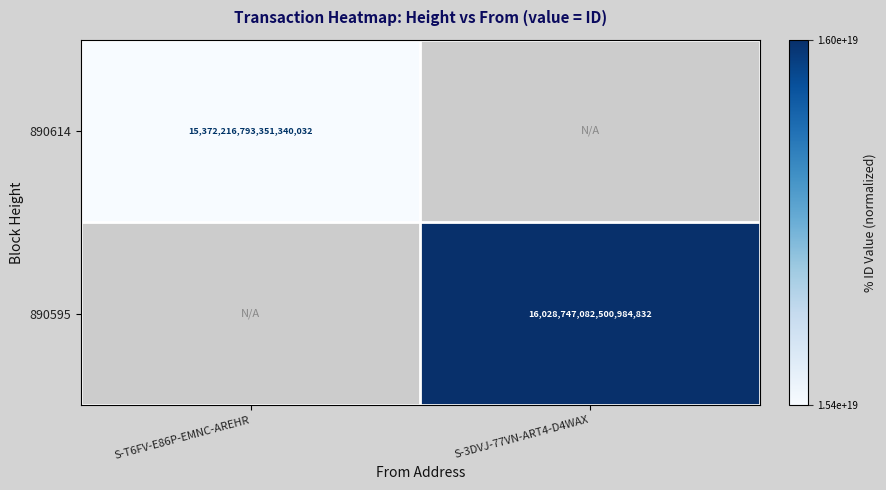

The value of 890595 at S-3DVJ-77VN-ART4-D4WAX is 16028747082500984832. True or false?

True